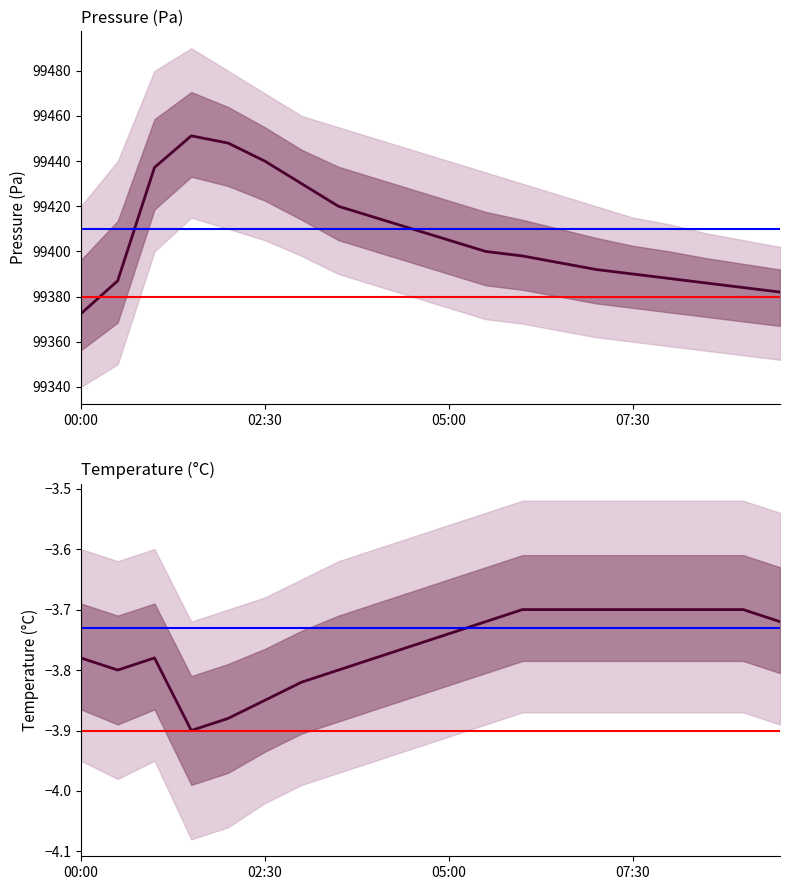

True or false: temperature_upper and pressure_lower intersect in this chart.

False